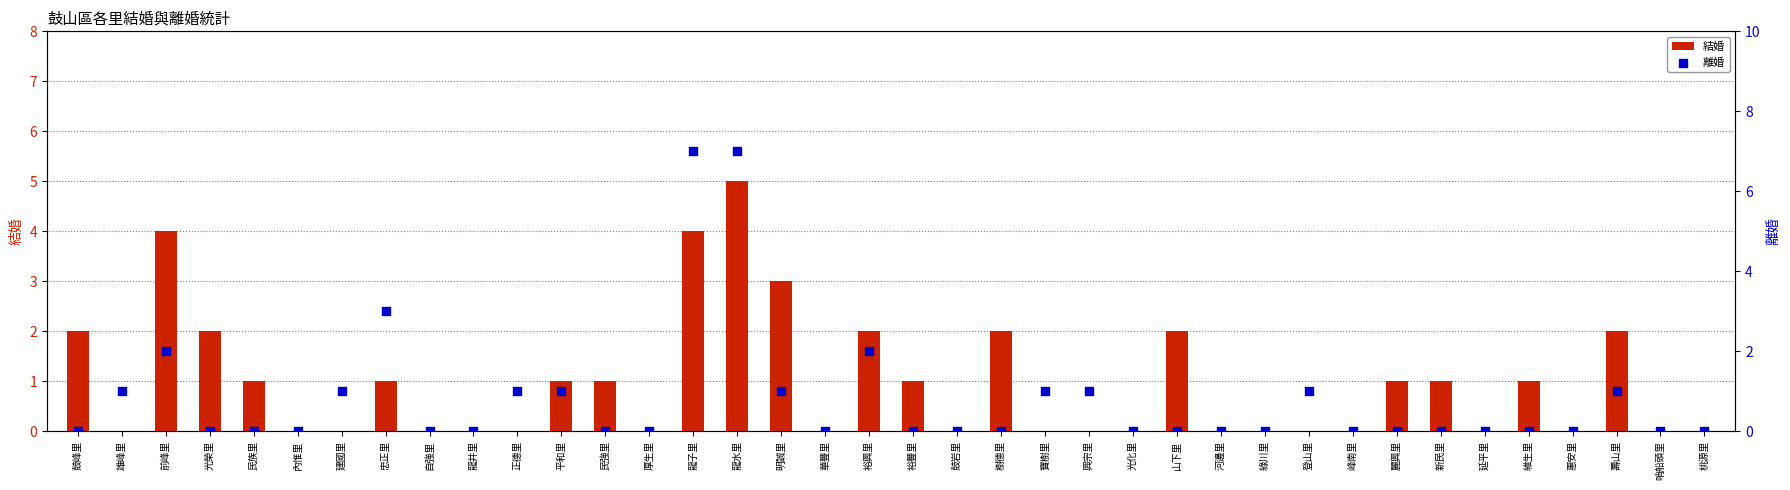

At which category is the sum across all series the highest?

龍水里